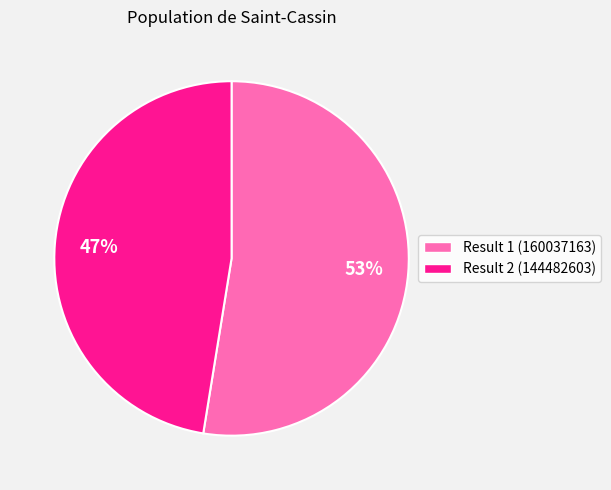

Is there any slice that represents more than half of the pie?

Yes